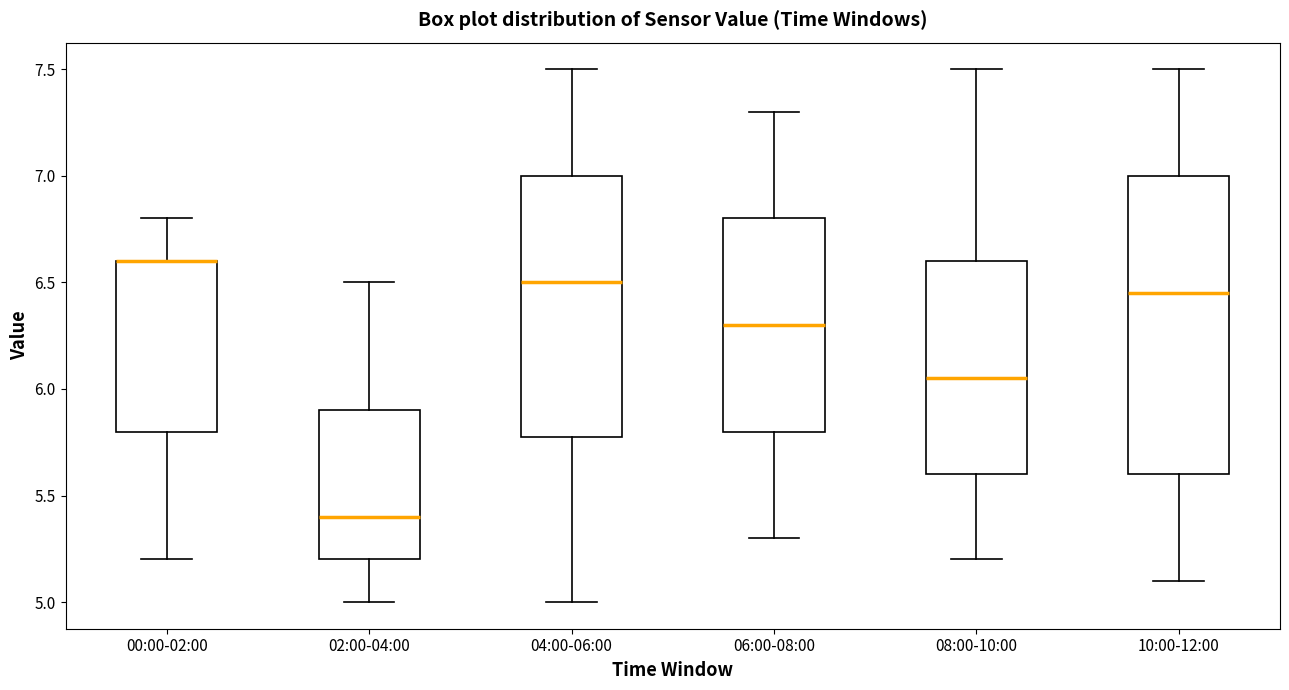

Reading left to right, read every box against the y-axis: the position of its median line, the range the box covers, and the ends of its whiskers. The values are not printed on the chart, so give them approximately, as read against the axis.

00:00-02:00: median 6.60 (drawn on the box's upper edge), box 5.80 to 6.60, whiskers 5.20 to 6.80
02:00-04:00: median 5.40, box 5.20 to 5.90, whiskers 5.00 to 6.50
04:00-06:00: median 6.50, box 5.80 to 7.00, whiskers 5.00 to 7.50
06:00-08:00: median 6.30, box 5.80 to 6.80, whiskers 5.30 to 7.30
08:00-10:00: median 6.05, box 5.60 to 6.60, whiskers 5.20 to 7.50
10:00-12:00: median 6.45, box 5.60 to 7.00, whiskers 5.10 to 7.50